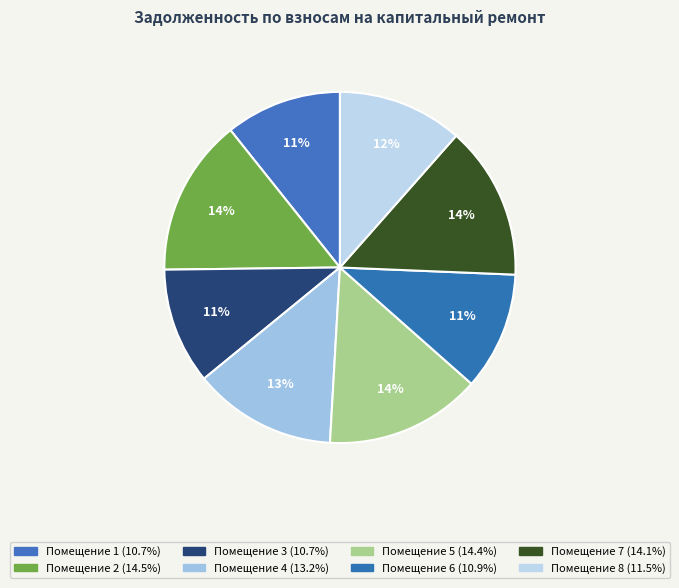

How many segments does this pie chart have?

8